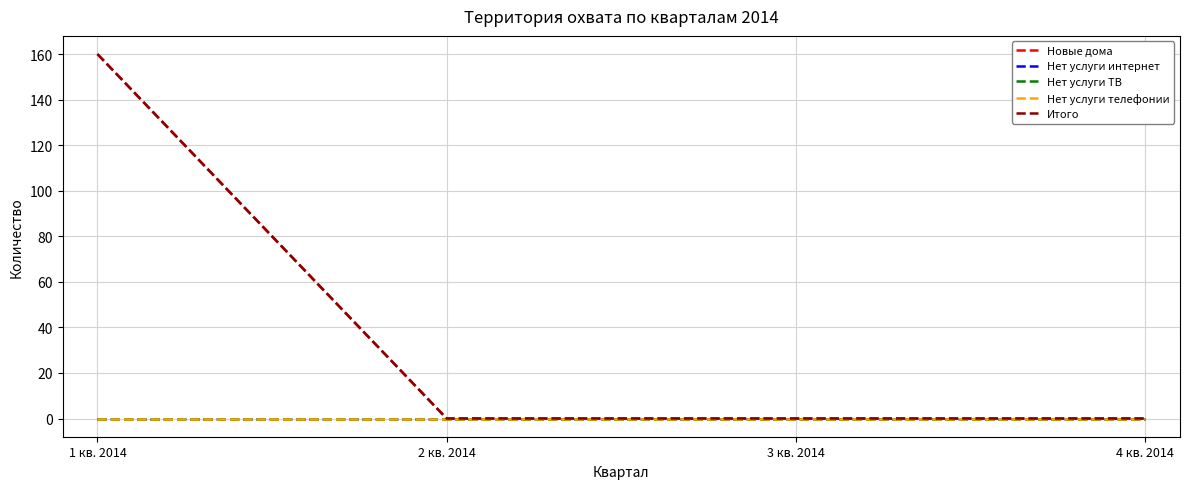

Is this an area chart (filled region under the line)?

No